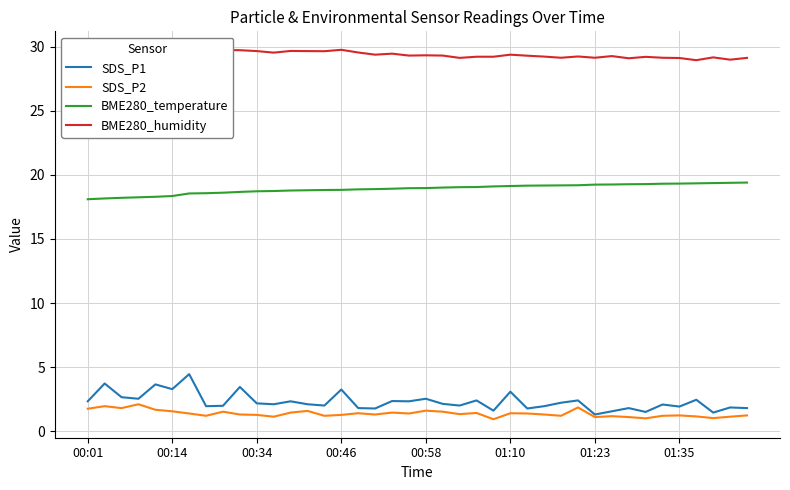

Is this an area chart (filled region under the line)?

No